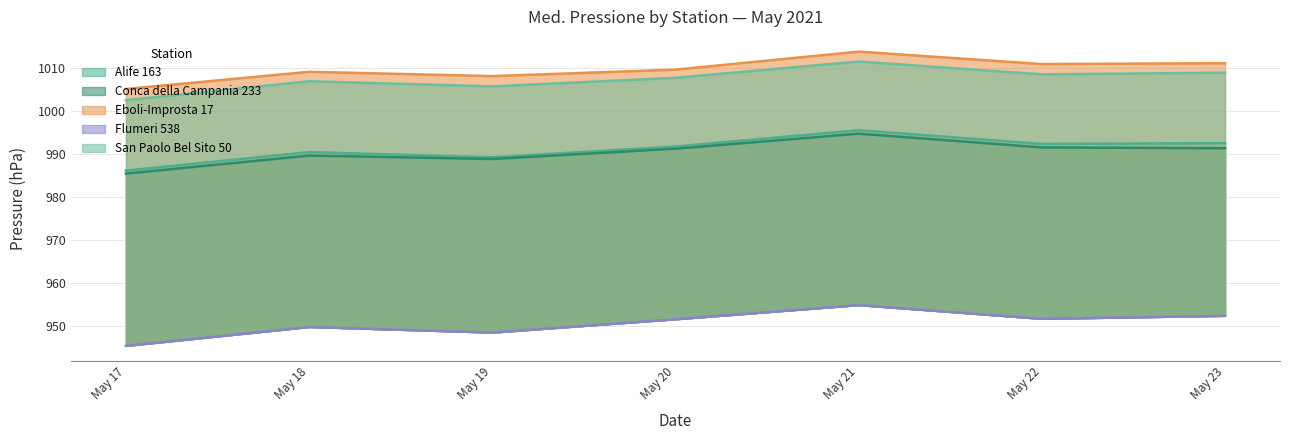

How many series are shown in this chart?

5